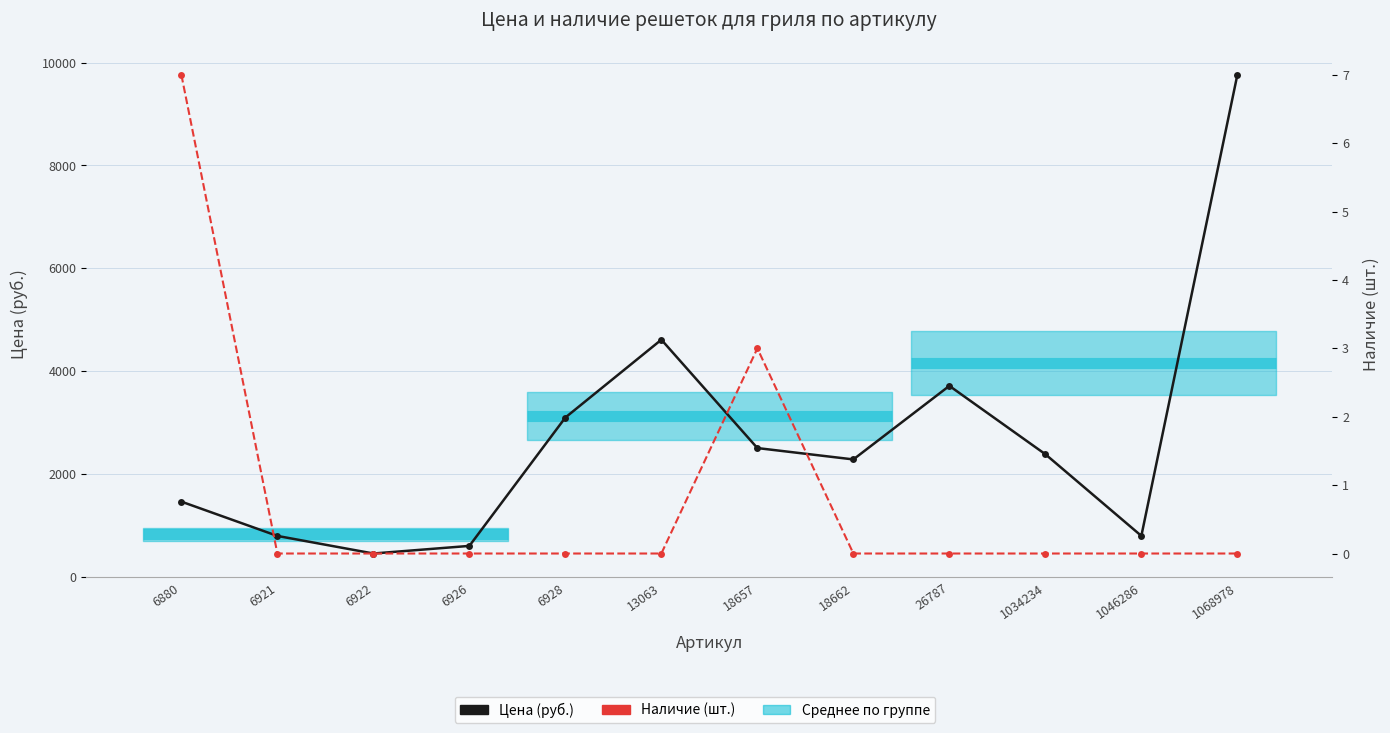

Which category has the lowest value in the Цена (руб.) series?

6922